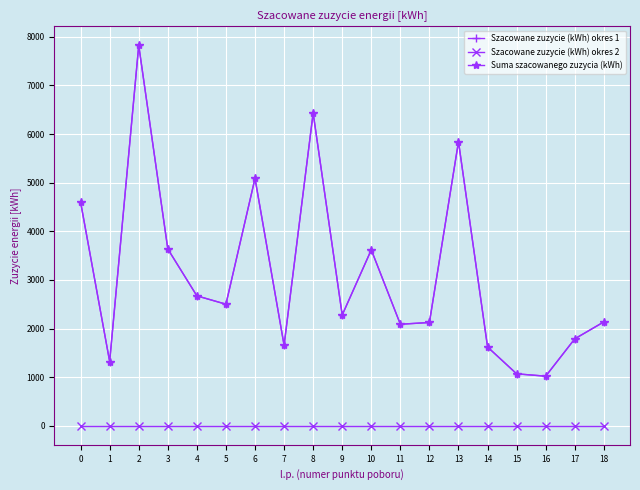

Is this an area chart (filled region under the line)?

No